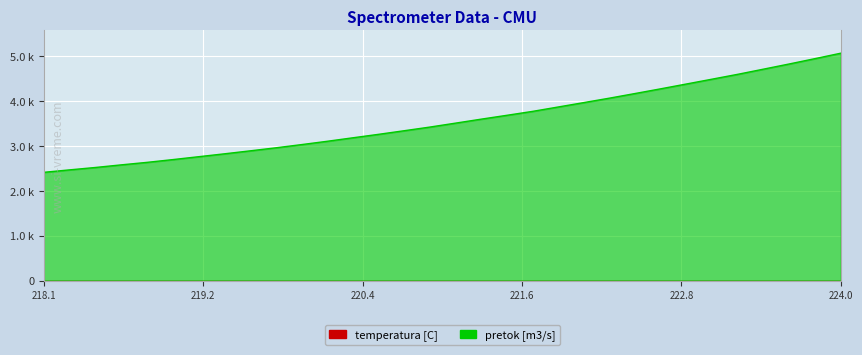

Reading left to right, list all the values displayed in this chart.

2408.9	2463.4	2516.5	2574.4	2629.9	2691.3	2755.3	2819.5	2885.7	2953.2	3024.7	3098.7	3176.5	3253.6	3334.1	3415.6	3503.4	3592.0	3677.8	3765.1	3863.2	3961.3	4060.5	4163.9	4268.8	4375.9	4483.6	4591.8	4706.3	4821.4	4939.9	5060.3